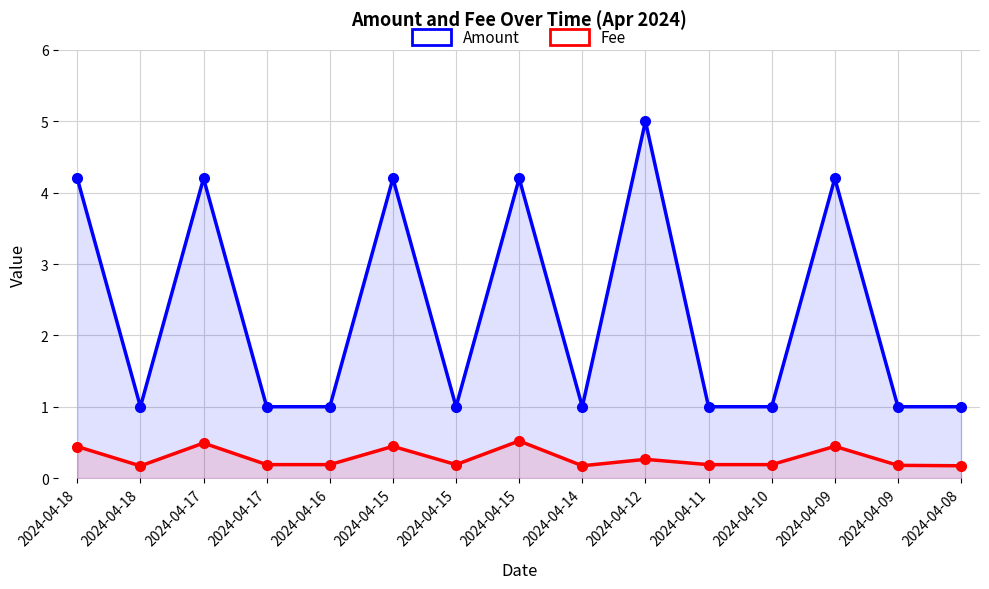

What is the value of the Amount point at the 12th from the left?

1.0